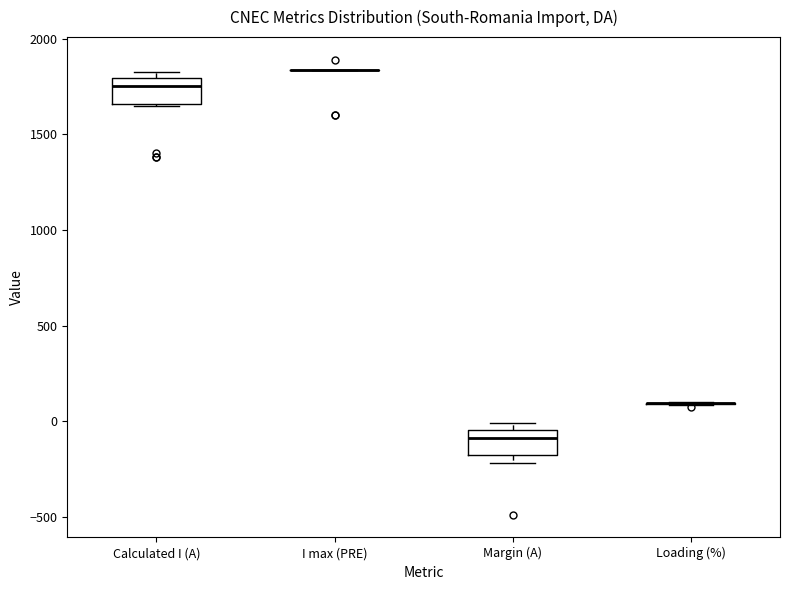

Reading left to right, transcribe this box plot: for each box, give where its median line is, the range the box spans, and where its two whiskers end, as read against the y-axis. The values are not printed on the chart, so give them approximately, as read against the axis.

Calculated I (A): median 1750, box 1650 to 1800, whiskers 1650 to 1850
I max (PRE): box collapsed to a line at 1850, whiskers 1850 to 1850
Margin (A): median -100, box -200 to -50, whiskers -200 (just below the box's lower edge) to 0
Loading (%): box collapsed to a line at 100, whiskers 100 to 100